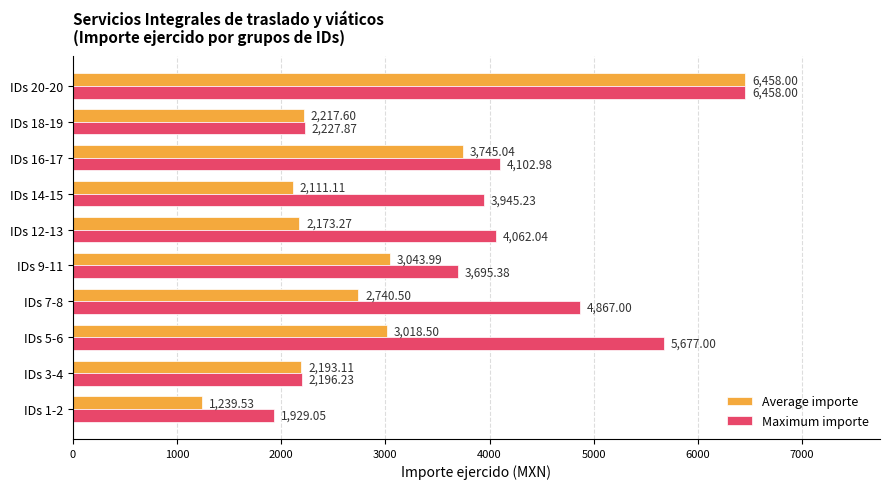

At which category is the sum across all series the highest?

IDs 20-20